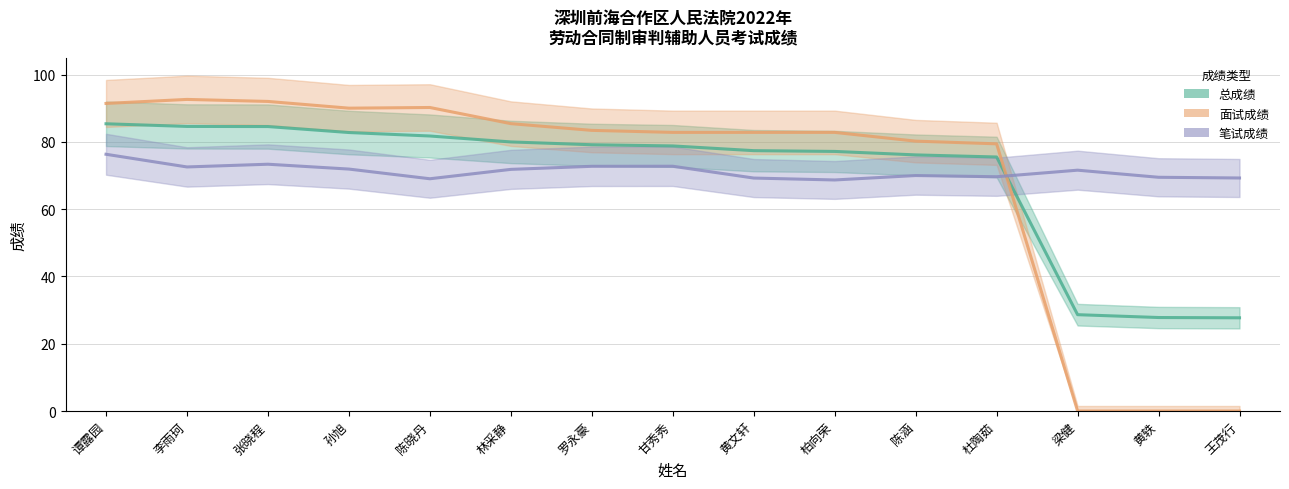

Which series has the largest total across all categories?

笔试成绩